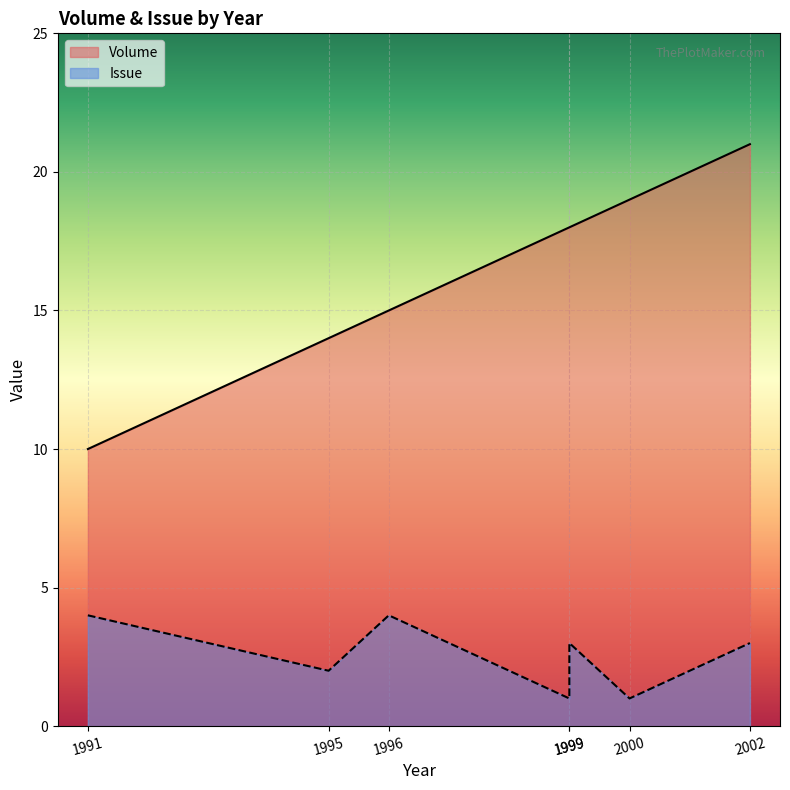

Is the value of Issue at 1999 greater than the value of Volume at 2002?

No